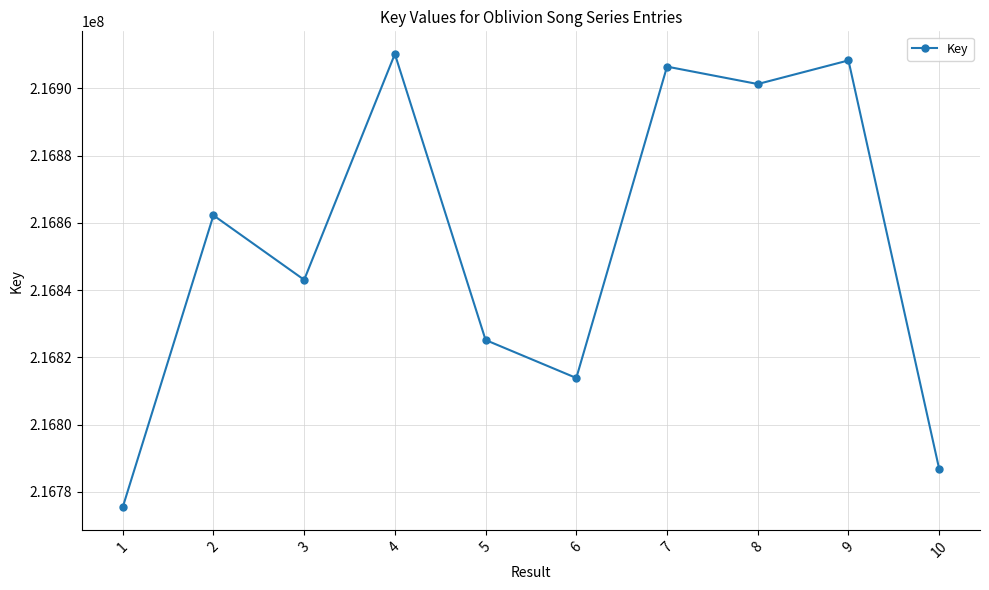

What is the change in value from 4 to 7?

-3756